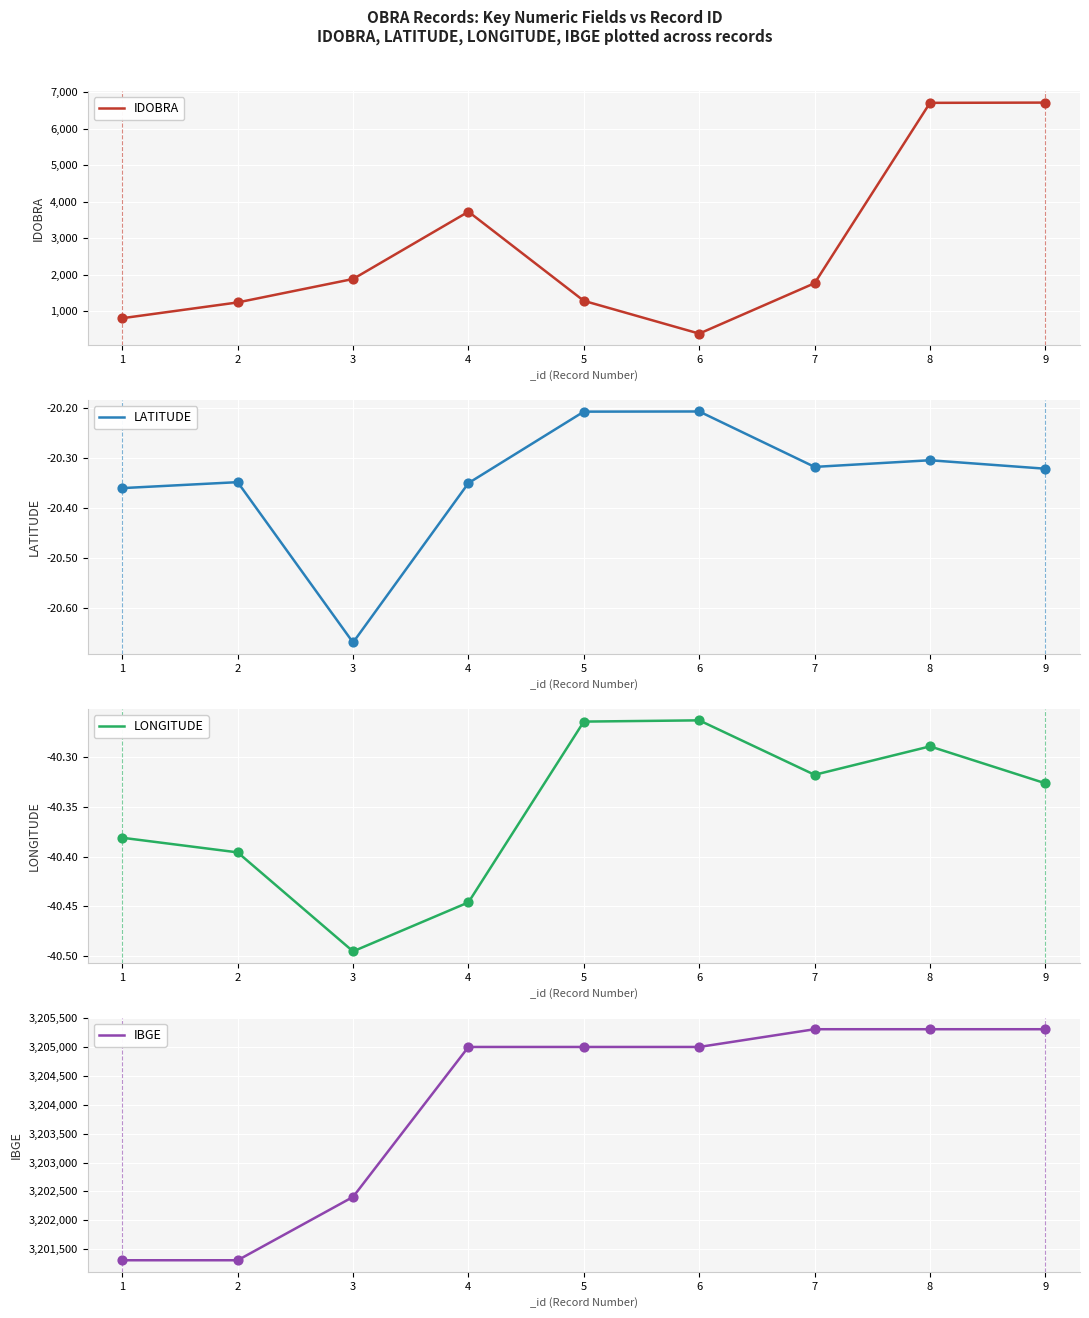

What is the total value across all series at 9?

3211963.4